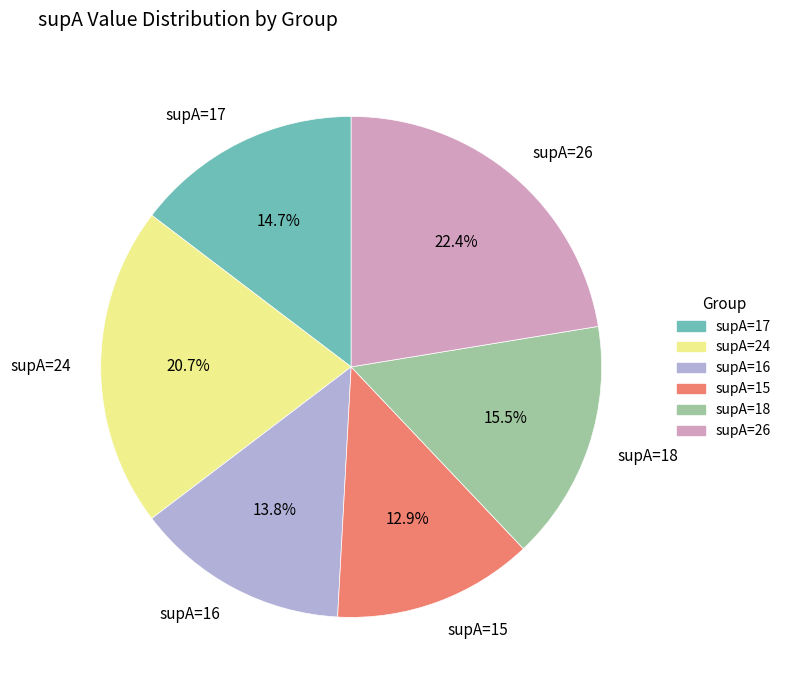

Rank the categories by value from lowest to highest.

supA=15, supA=16, supA=17, supA=18, supA=24, supA=26